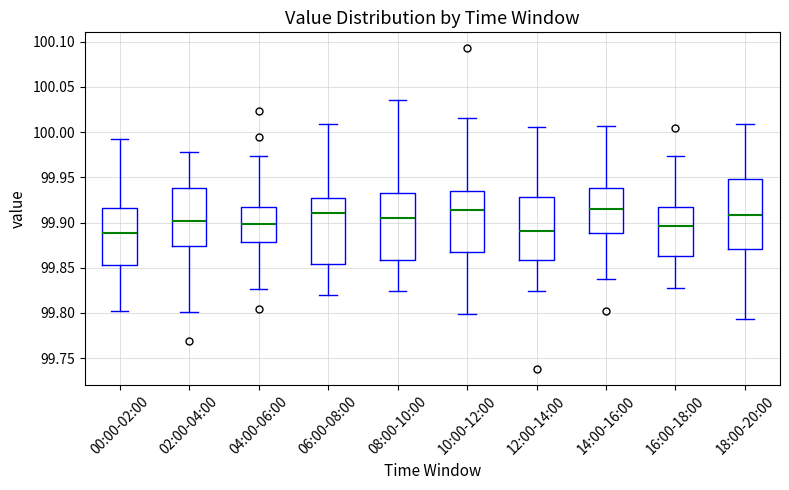

Reading left to right, transcribe this box plot: for each box, give where its median line is, the range the box spans, and where its two whiskers end, as read against the y-axis. The values are not printed on the chart, so give them approximately, as read against the axis.

00:00-02:00: median 99.890, box 99.855 to 99.915, whiskers 99.800 to 99.995
02:00-04:00: median 99.900, box 99.875 to 99.940, whiskers 99.800 to 99.980
04:00-06:00: median 99.900, box 99.880 to 99.915, whiskers 99.825 to 99.975
06:00-08:00: median 99.910, box 99.855 to 99.925, whiskers 99.820 to 100.010
08:00-10:00: median 99.905, box 99.860 to 99.930, whiskers 99.825 to 100.035
10:00-12:00: median 99.915, box 99.865 to 99.935, whiskers 99.800 to 100.015
12:00-14:00: median 99.890, box 99.860 to 99.930, whiskers 99.825 to 100.005
14:00-16:00: median 99.915, box 99.890 to 99.940, whiskers 99.840 to 100.005
16:00-18:00: median 99.895, box 99.865 to 99.915, whiskers 99.830 to 99.975
18:00-20:00: median 99.910, box 99.870 to 99.950, whiskers 99.795 to 100.010